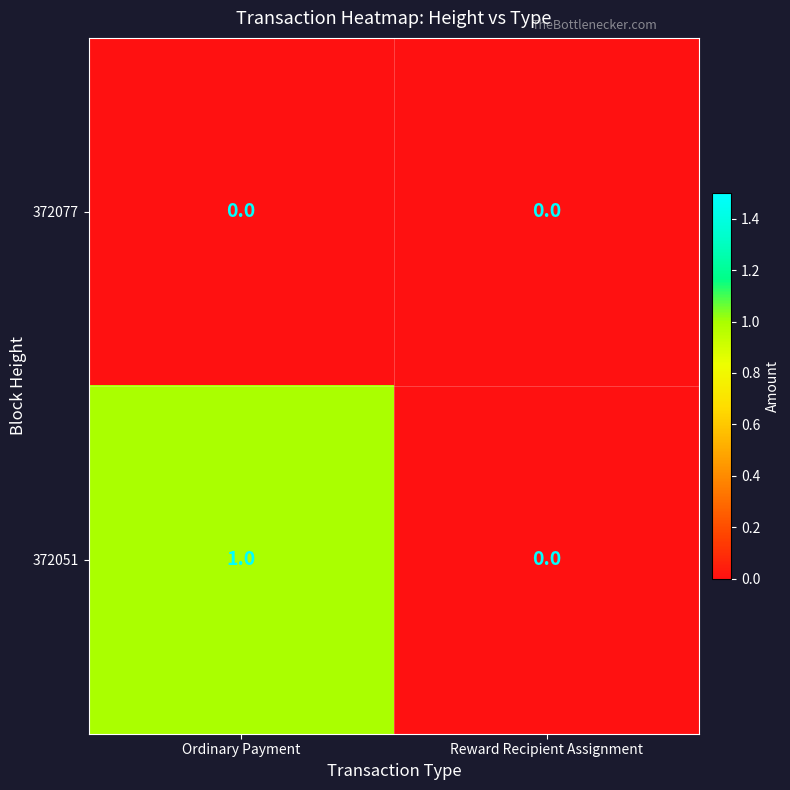

Which series changed the most between Ordinary Payment and Reward Recipient Assignment?

372051